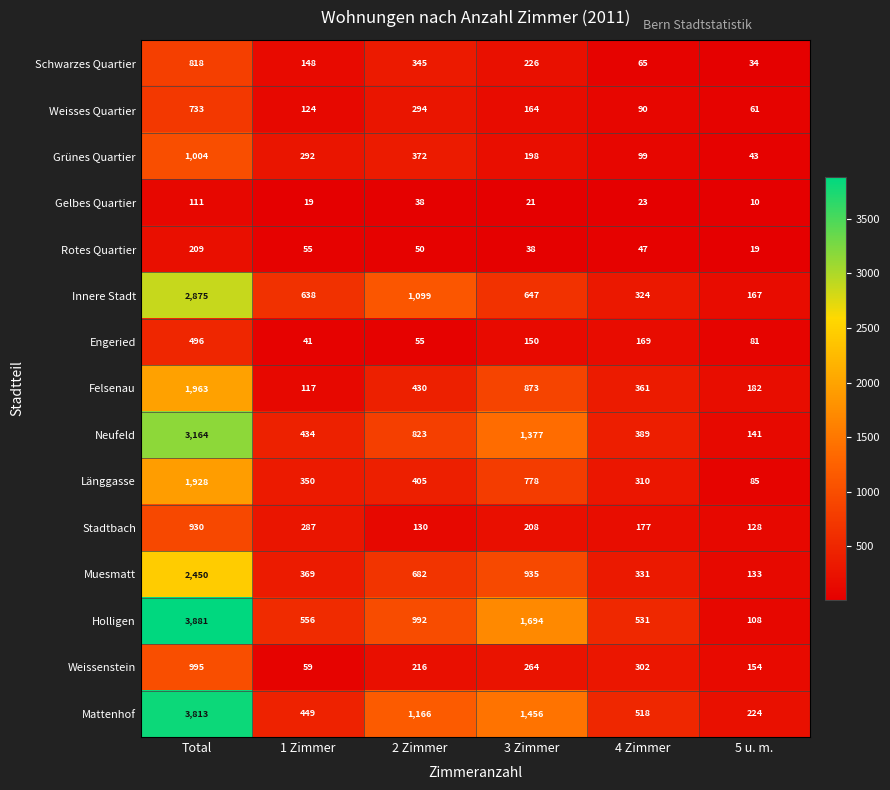

Which label corresponds to the smallest value in the chart?

5 u. m.